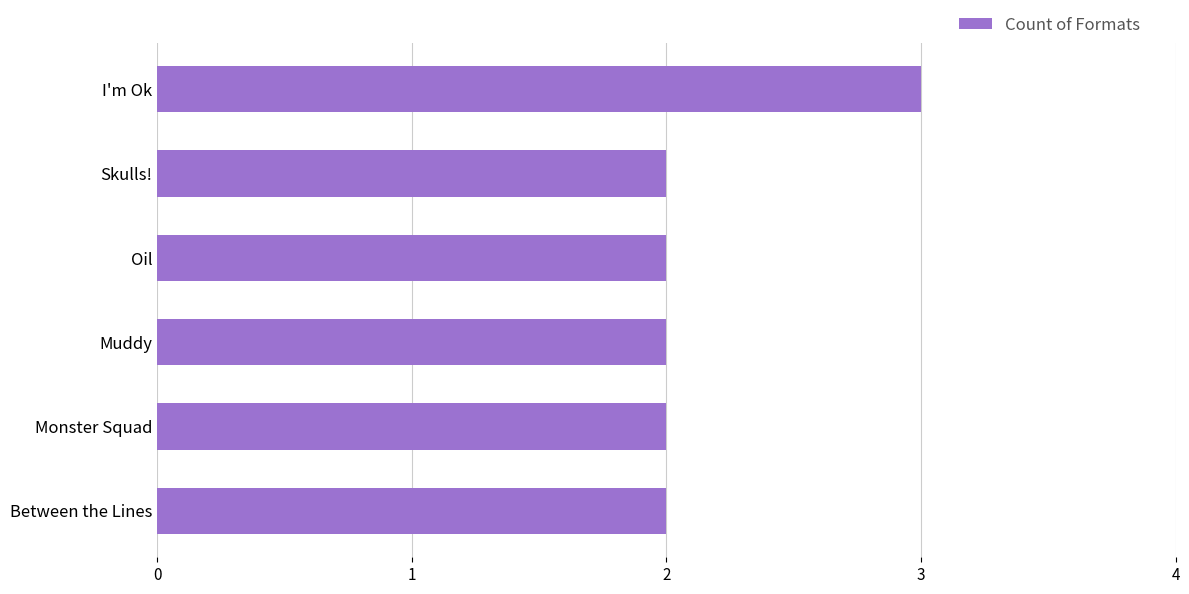

Is it true that the value at I'm Ok is 4?

False